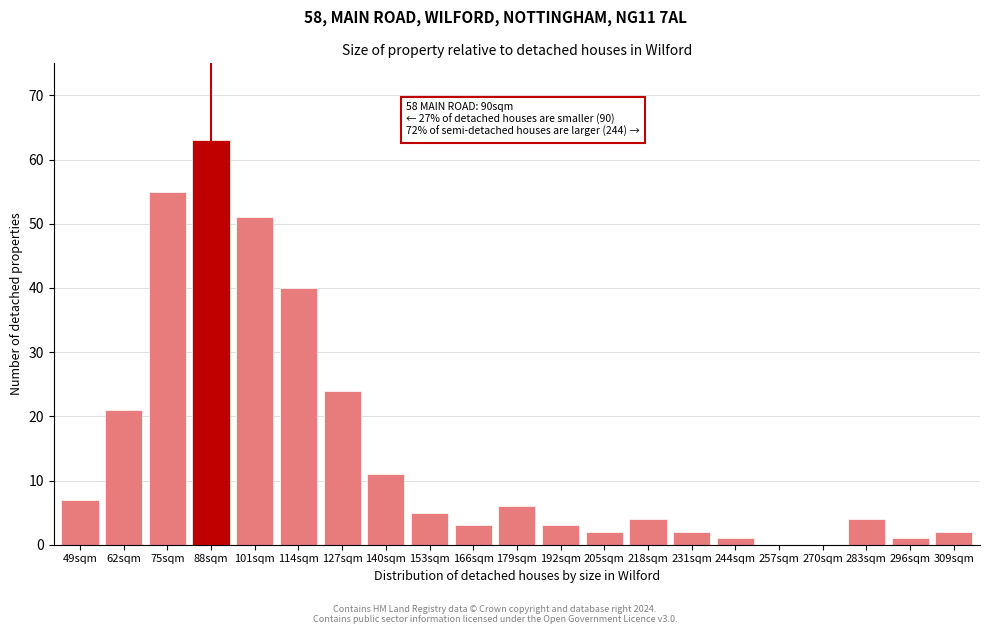

Reading left to right, transcribe all the data shown in this chart.

49sqm=7	62sqm=21	75sqm=55	88sqm=63	101sqm=51	114sqm=40	127sqm=24	140sqm=11	153sqm=5	166sqm=3	179sqm=6	192sqm=3	205sqm=2	218sqm=4	231sqm=2	244sqm=1	257sqm=0	270sqm=0	283sqm=4	296sqm=1	309sqm=2